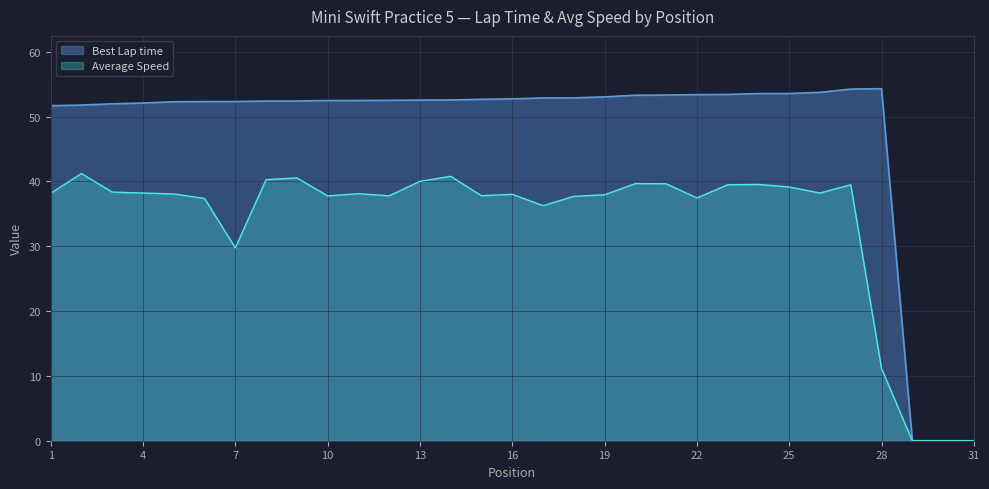

What is the difference between the maximum and minimum values in the Average Speed series?

41.2